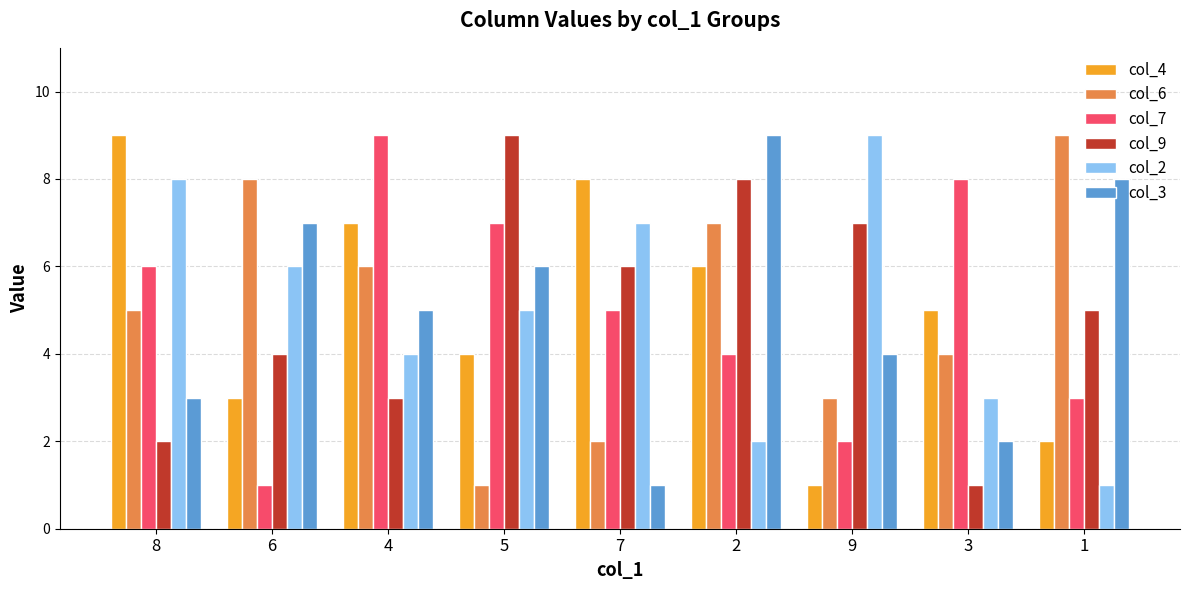

What is the sum of all col_6 values?

45